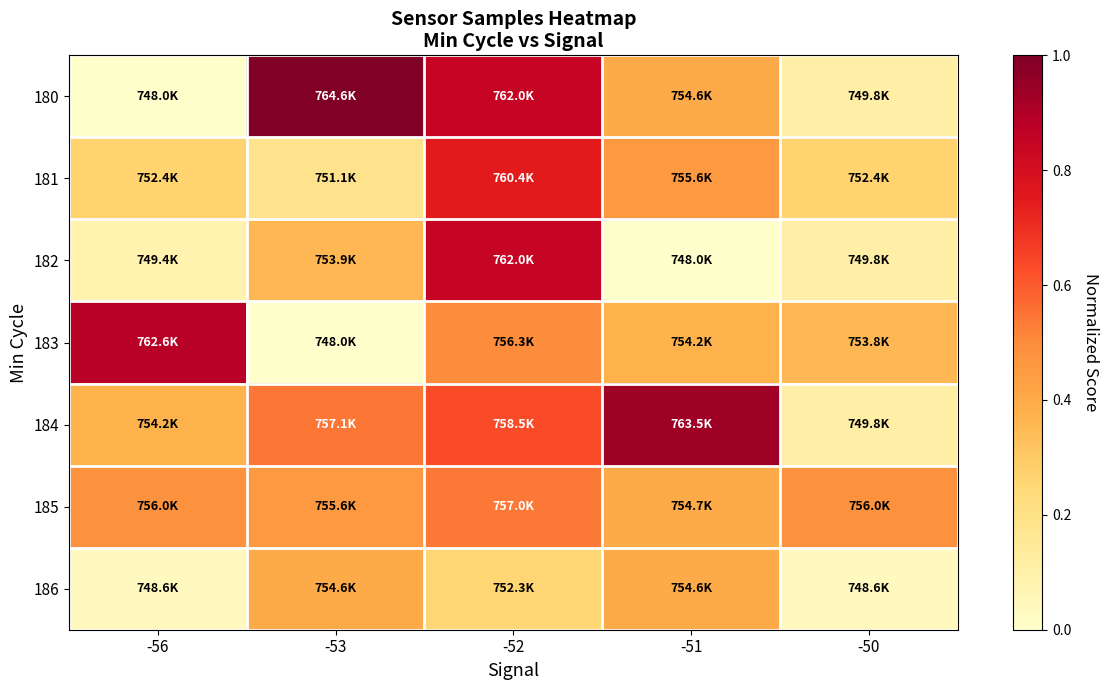

Which series has the widest spread of values?

180